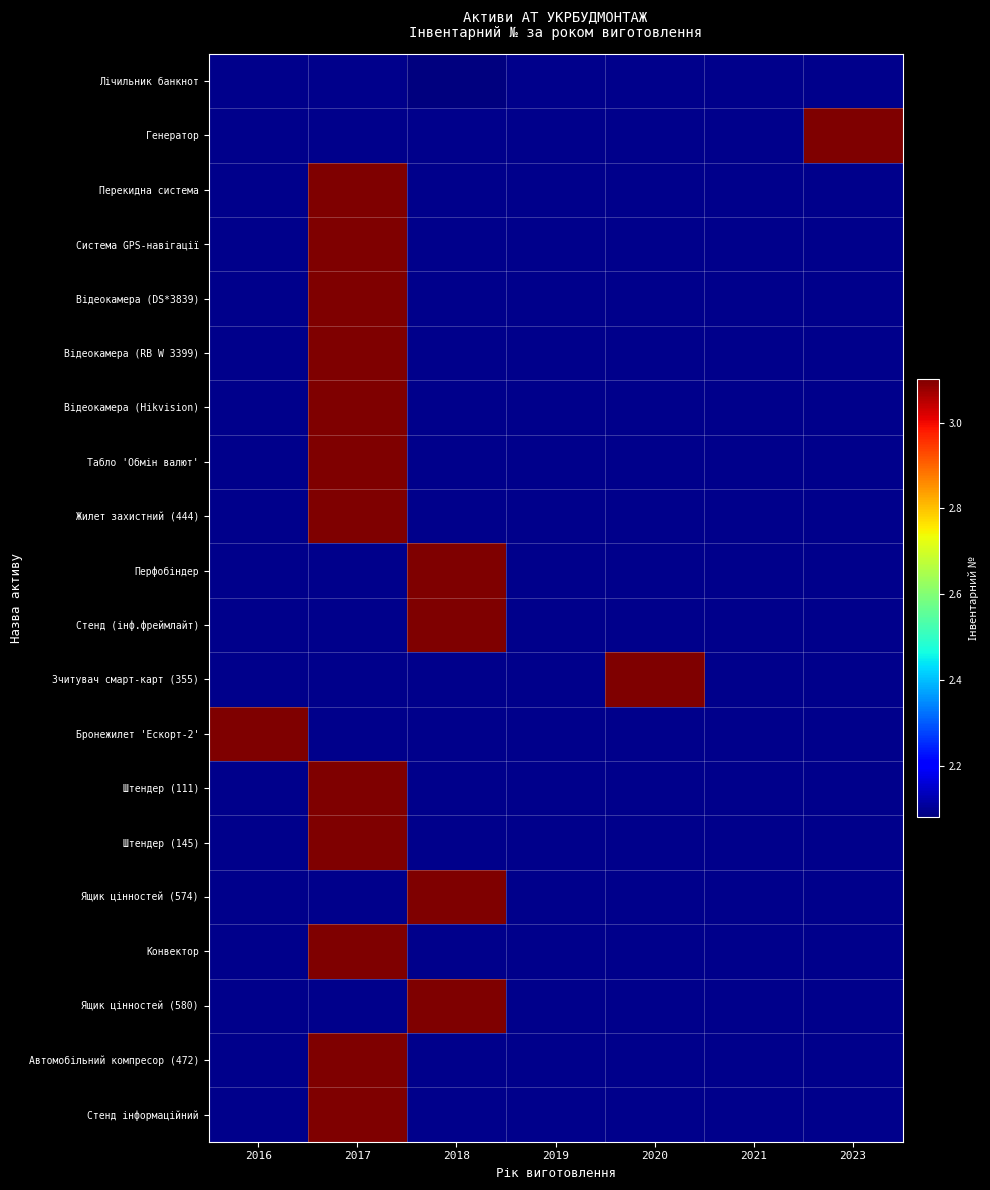

Rank the series at 2021 from lowest to highest value.

Лічильник банкнот, Генератор, Перекидна система, Система GPS-навігації, Відеокамера (DS*3839), Відеокамера (RB W 3399), Відеокамера (Hikvision), Табло 'Обмін валют', Жилет захистний (444), Перфобіндер, Стенд (інф.фреймлайт), Зчитувач смарт-карт (355), Бронежилет 'Ескорт-2', Штендер (111), Штендер (145), Ящик цінностей (574), Конвектор, Ящик цінностей (580), Автомобільний компресор (472), Стенд інформаційний